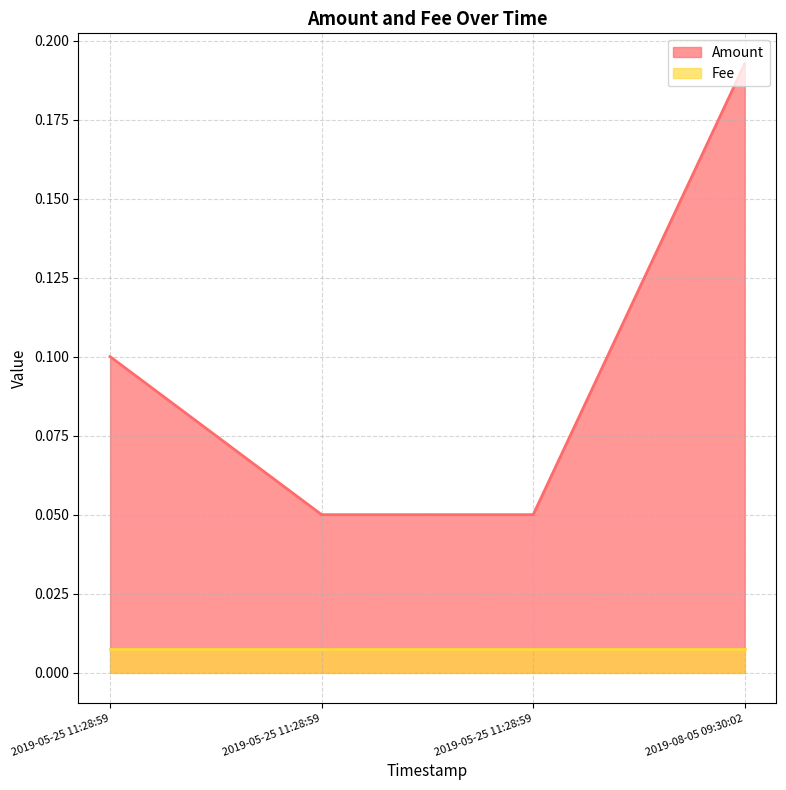

At how many categories does at least one series exceed 0?

4